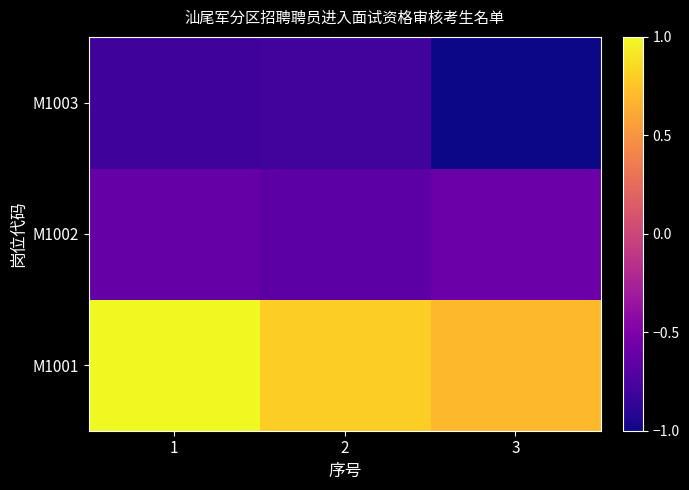

What is the greatest value displayed?

1.0